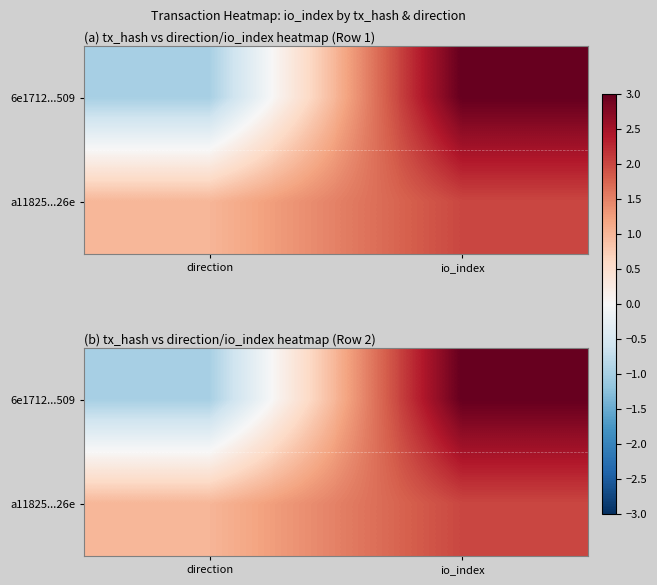

What is the difference between the maximum and minimum values in the 6e1712...509 series?

4